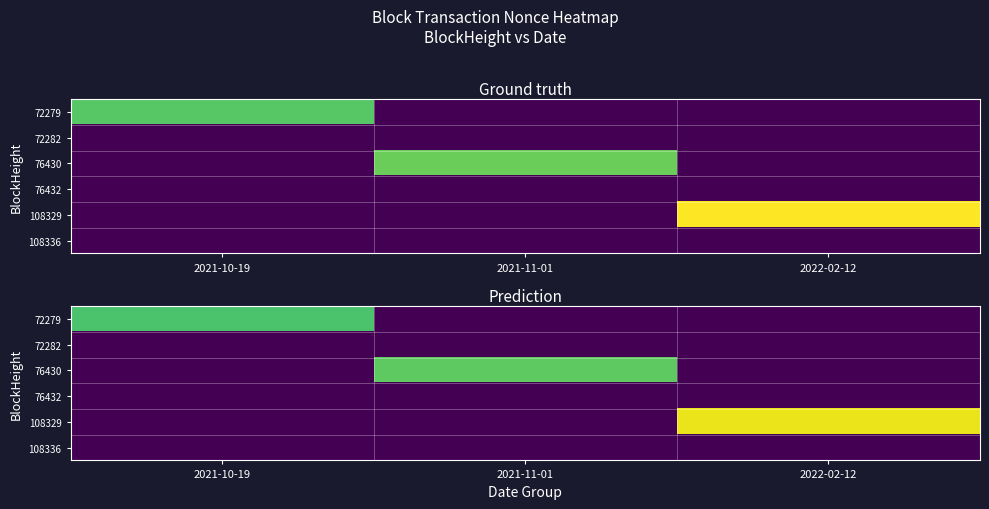

Is it true that 72279 equals 8480.7 at 2021-10-19?

True